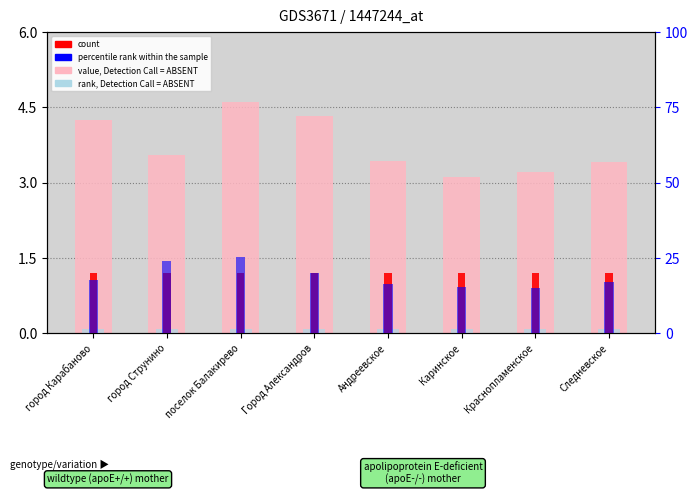

Read the value, Detection Call = ABSENT value at Город Александров.

4.3